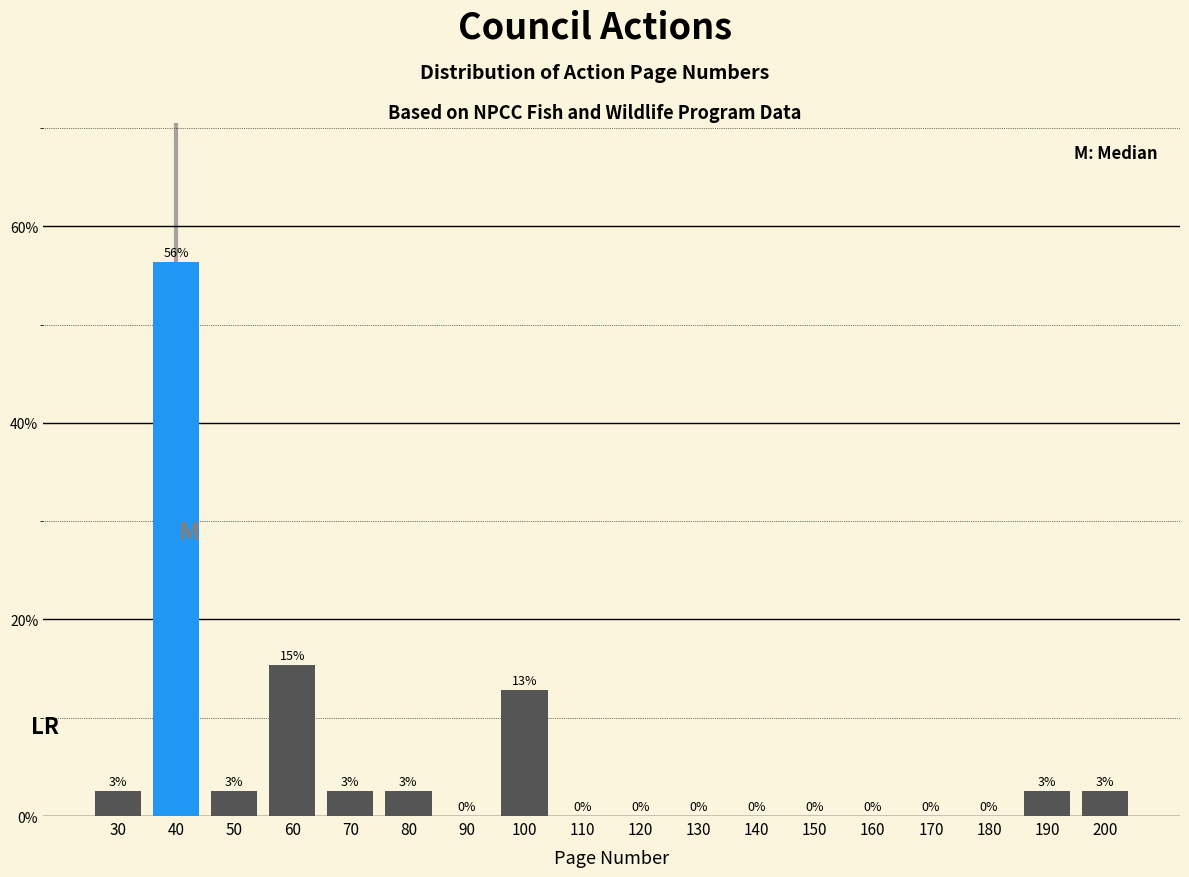

Is it true that the value at 60 is 15.4?

True